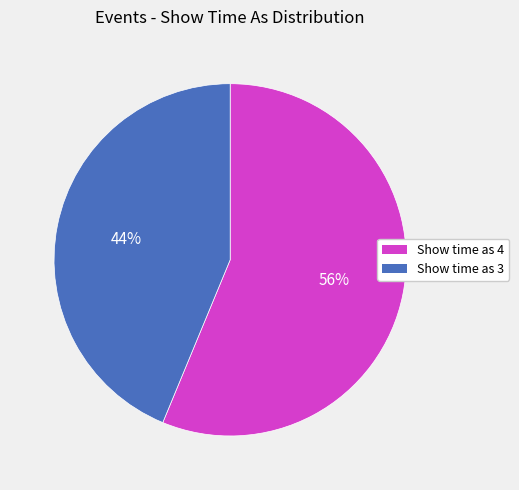

Does any single category account for the majority?

Yes